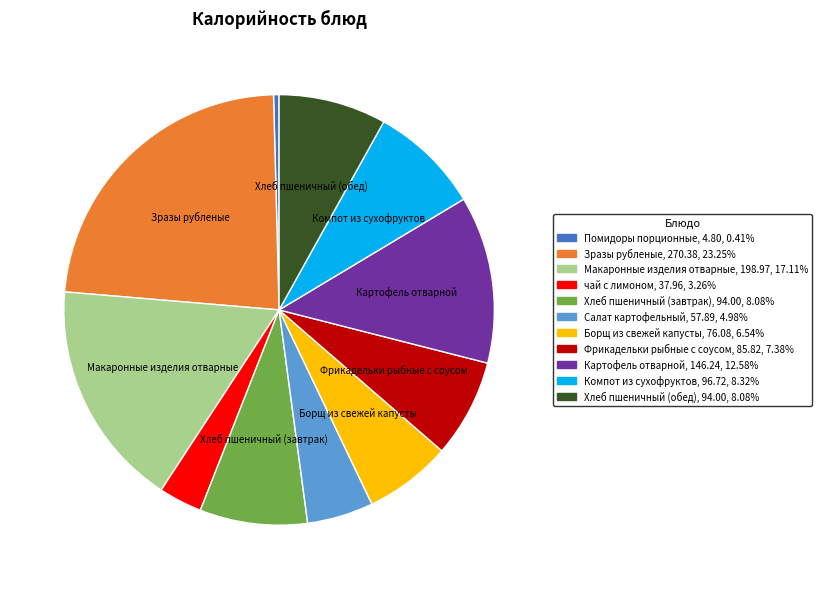

Combined, do Хлеб пшеничный (обед) and Фрикадельки рыбные с соусом account for over 50%?

No